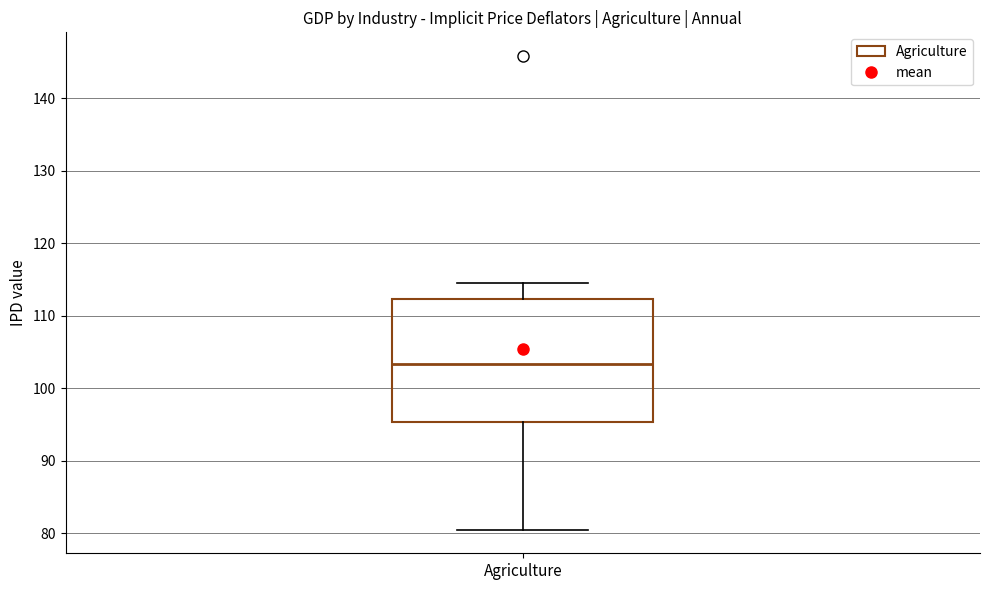

Where does the upper whisker of the box for Agriculture end on the y-axis? The values are not printed on the chart, so give them approximately, as read against the axis.

115